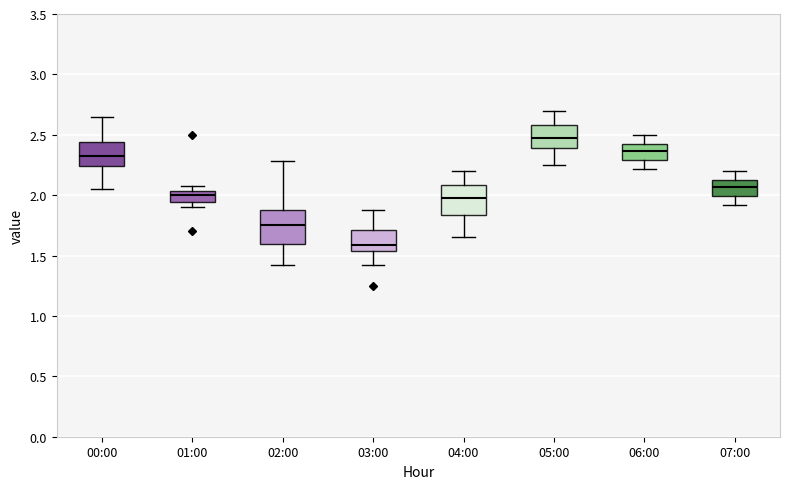

Which box's median line is the highest?

05:00